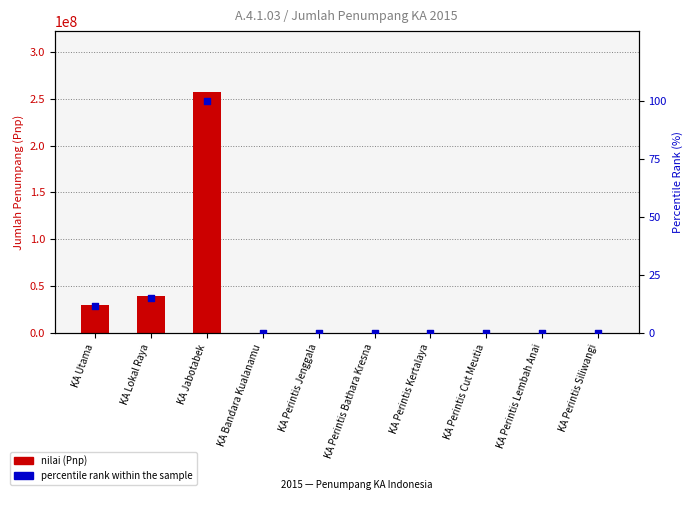

Which series contains the lowest Y value?

nilai (Pnp)